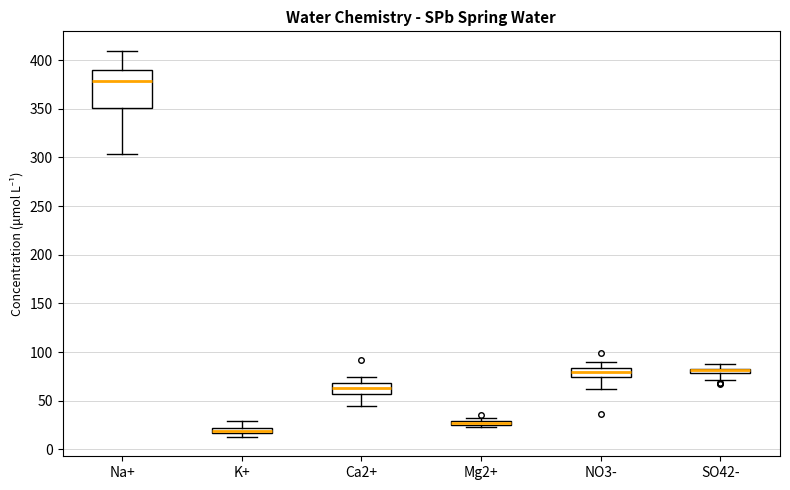

Where does the median line of the box for Na+ sit on the y-axis? The values are not printed on the chart, so give them approximately, as read against the axis.

380